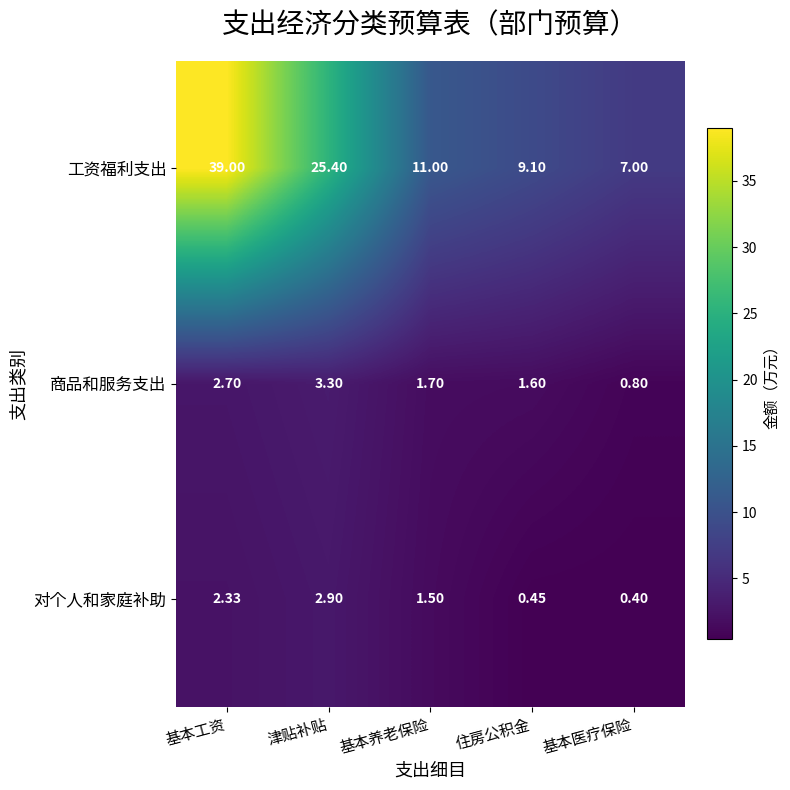

Where is 对个人和家庭补助 nearest to the value 1?

基本养老保险